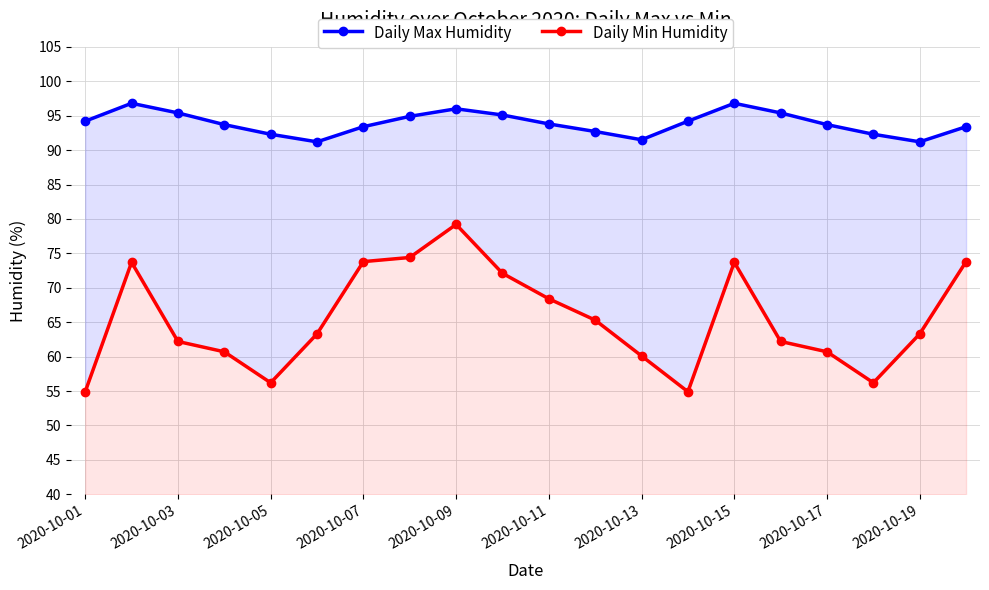

What are all the series names shown in the legend?

Daily Max Humidity, Daily Min Humidity